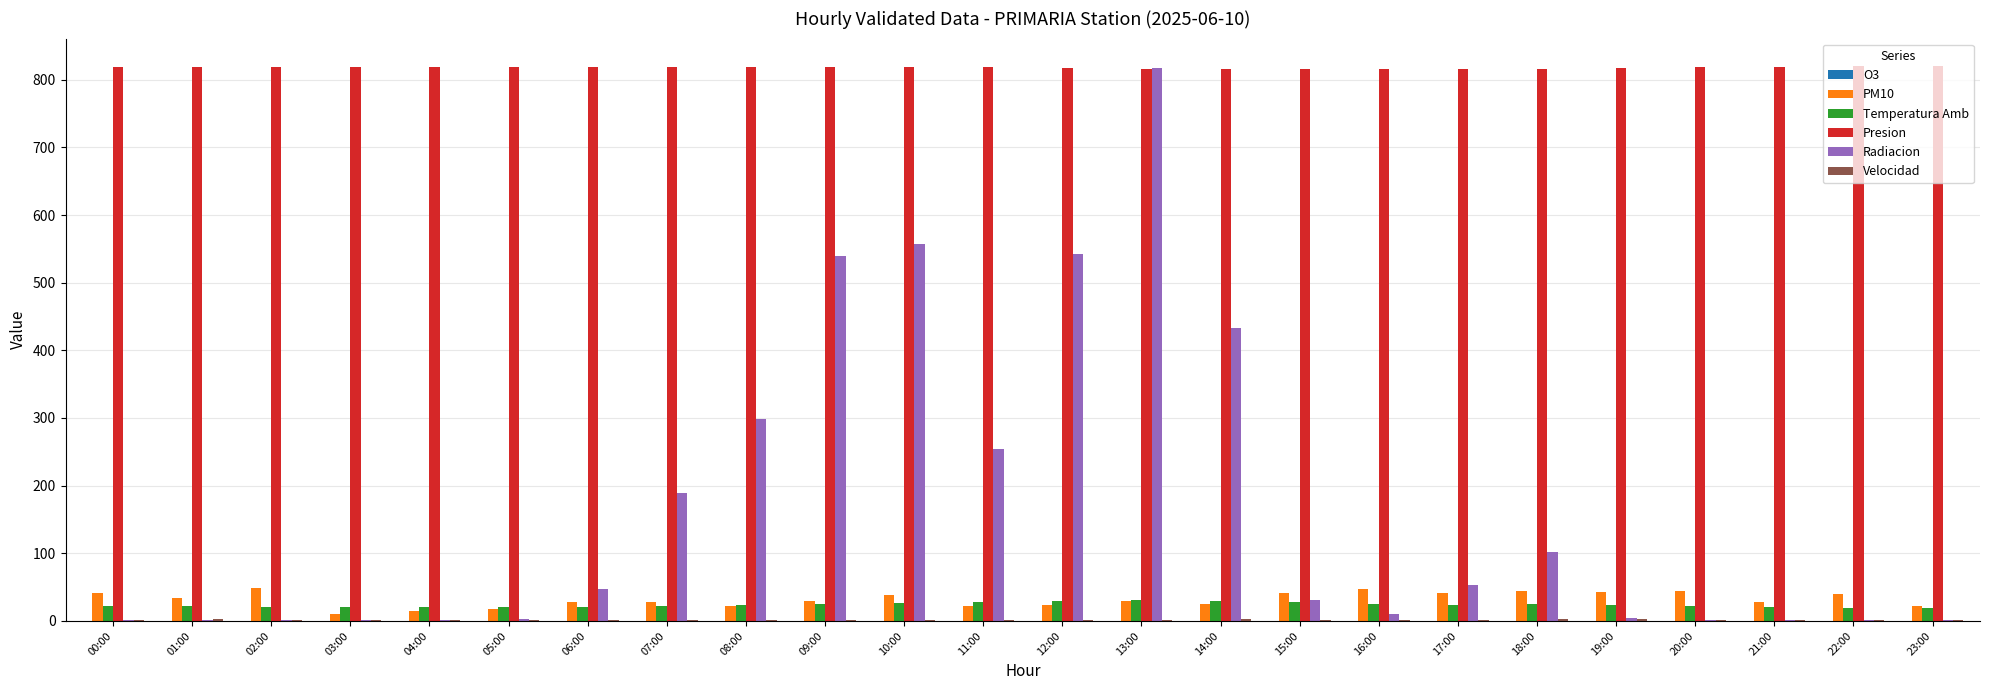

At which category is the sum across all series the highest?

13:00